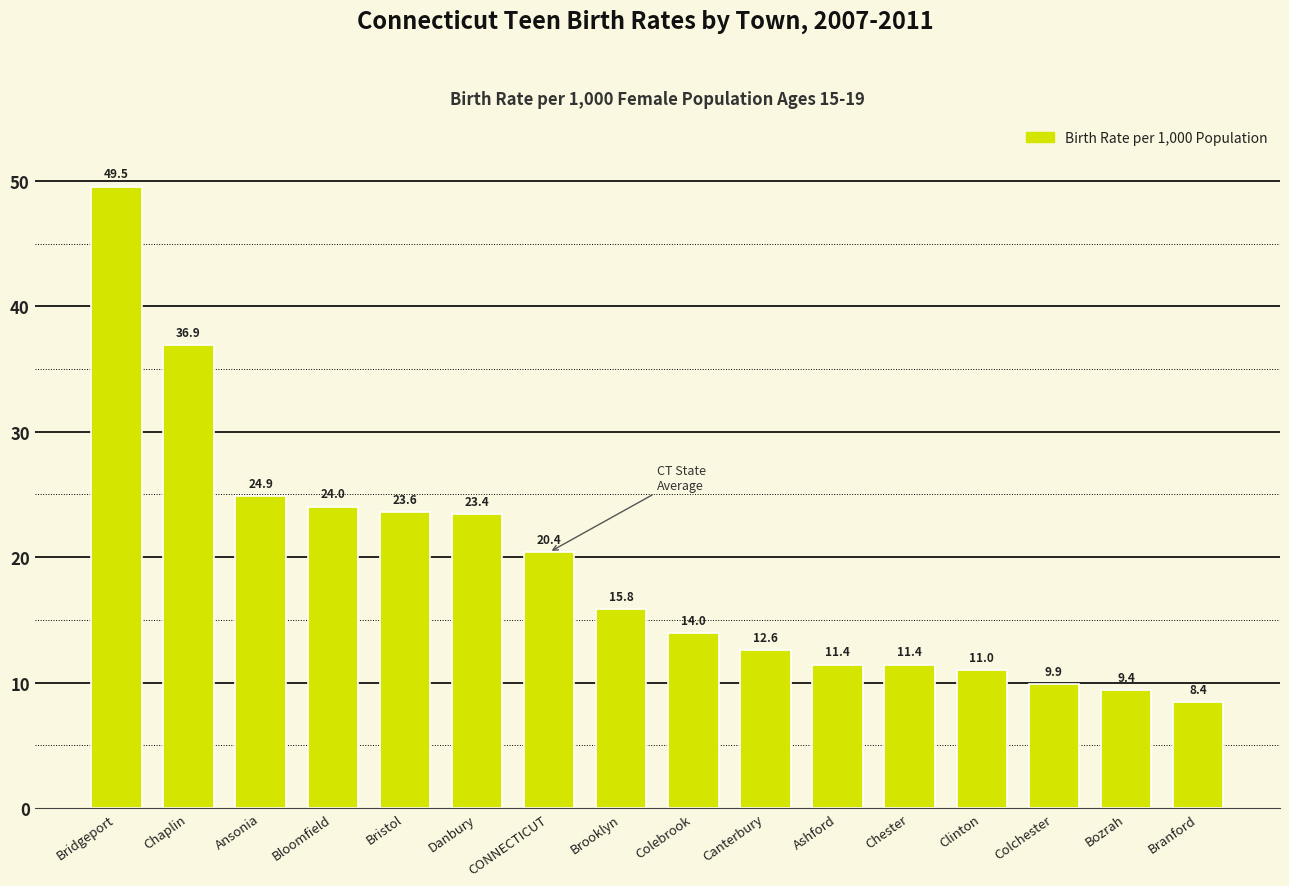

What is the greatest value displayed?

49.5